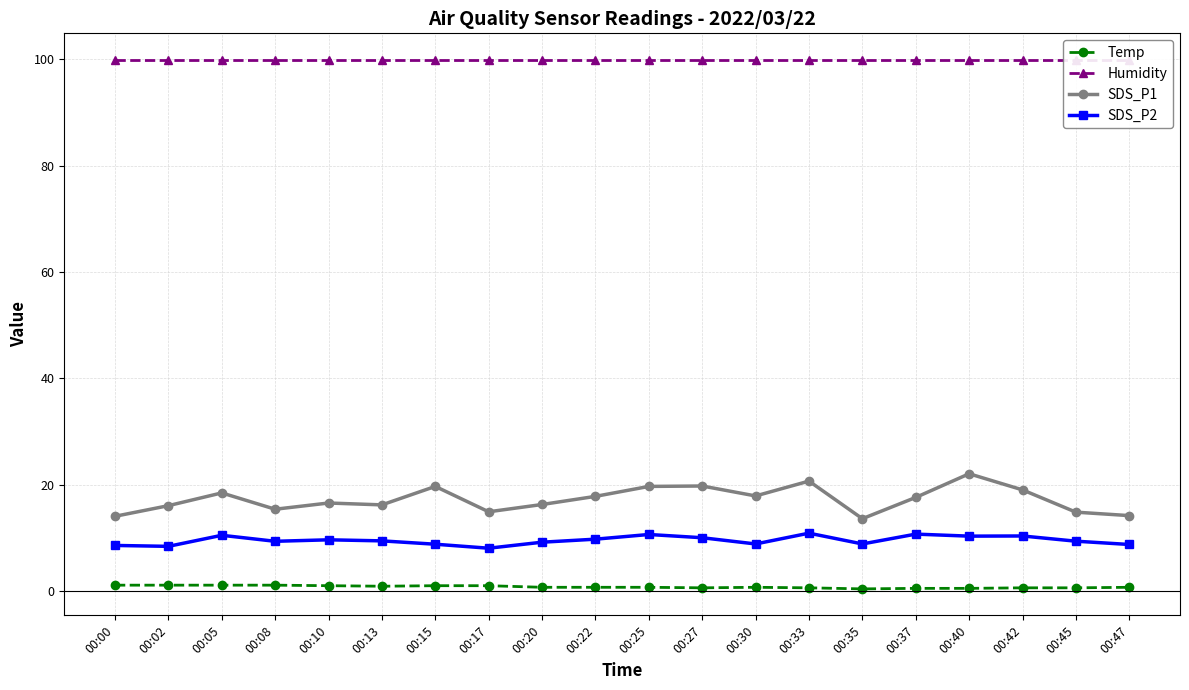

Which series has the widest spread of values?

SDS_P1